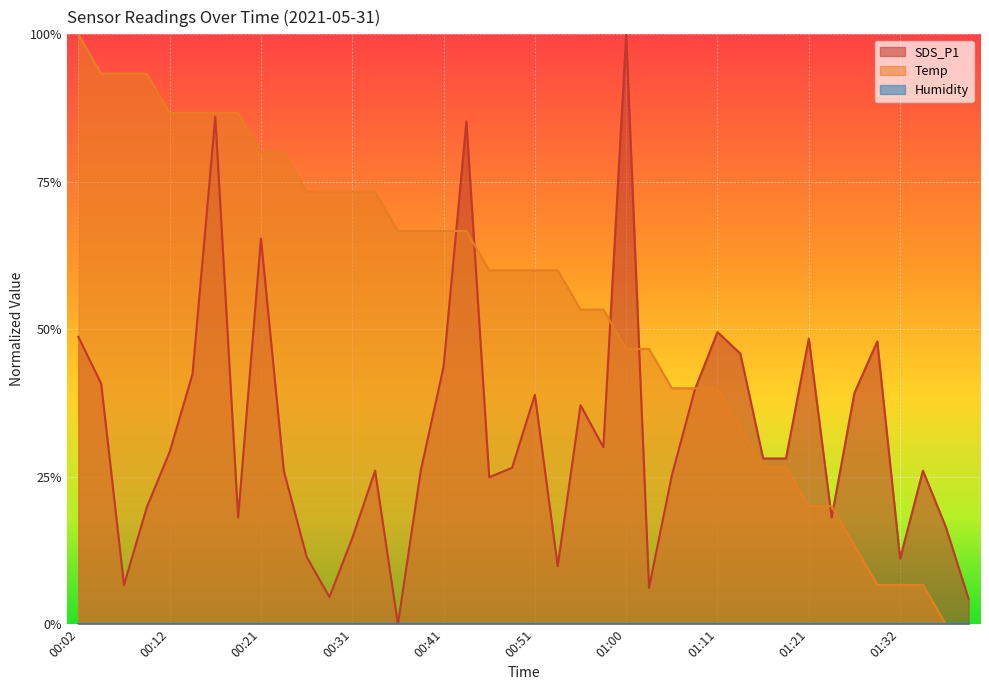

Which series has the widest spread of values?

SDS_P1